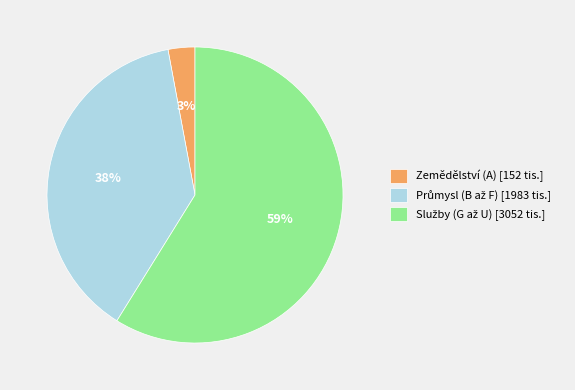

To the nearest percent, what is the average slice percentage?

33%